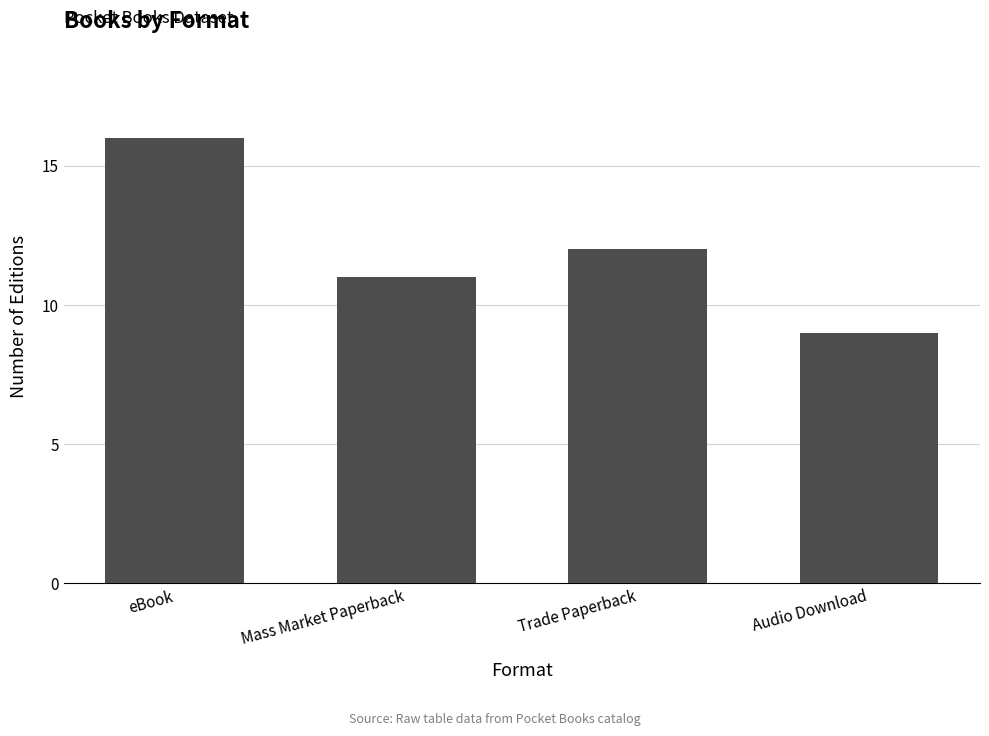

What is the maximum value shown in the chart?

16